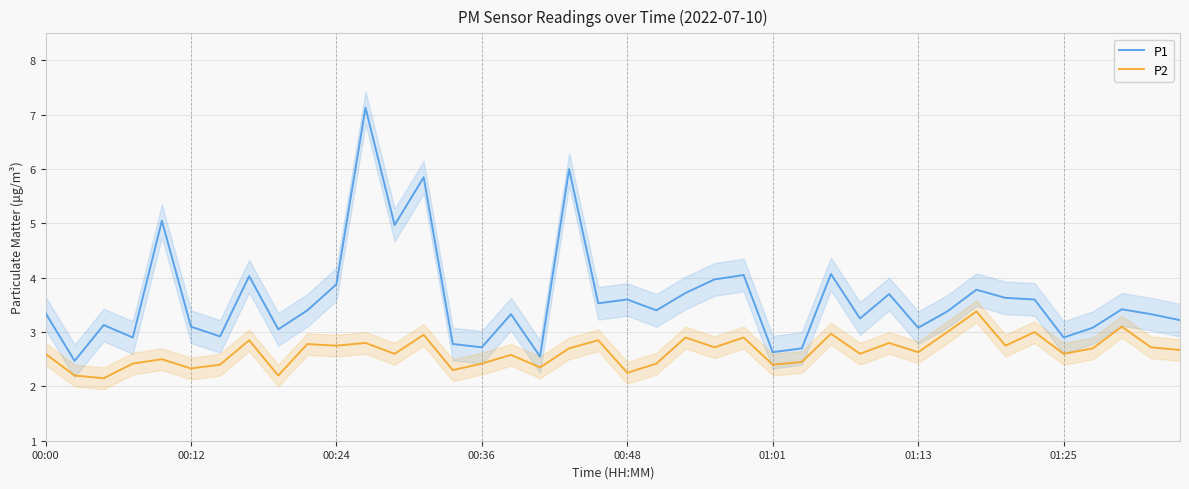

What is the sum of all P2 values?

105.7